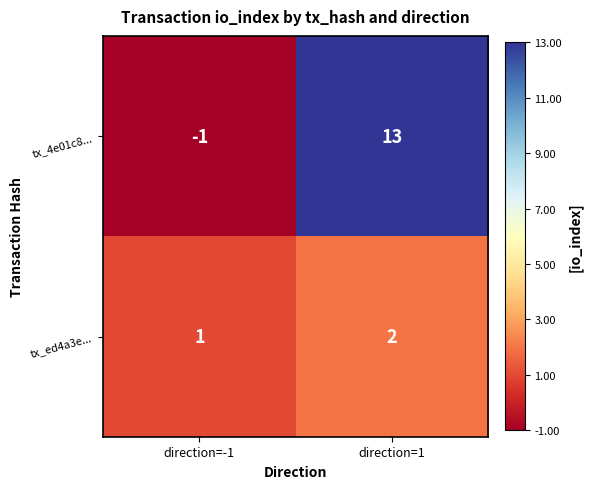

What is the sum of the tx_4e01c8... values at direction=1 and direction=-1?

12